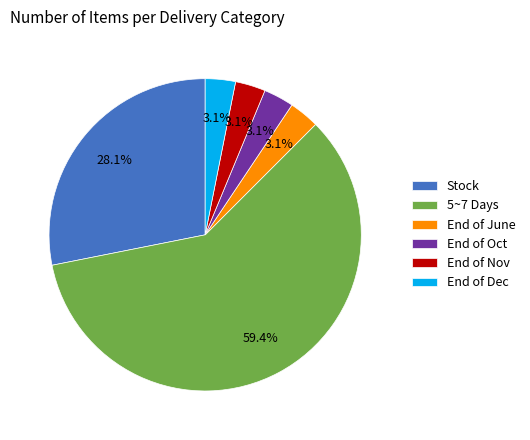

Which slice is the largest?

5~7 Days